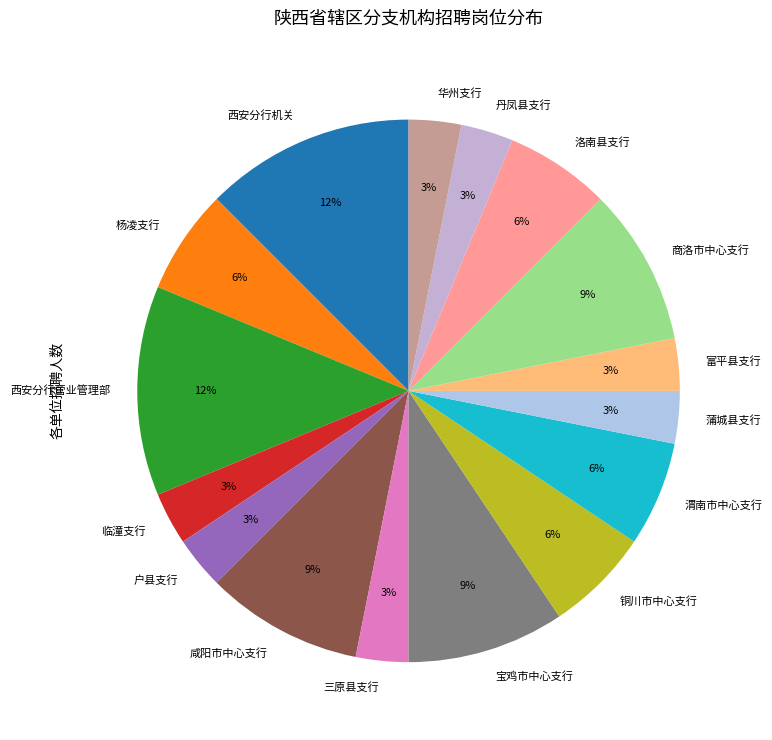

To the nearest percent, what is the difference between the 咸阳市中心支行 and 三原县支行 slice percentages?

6%